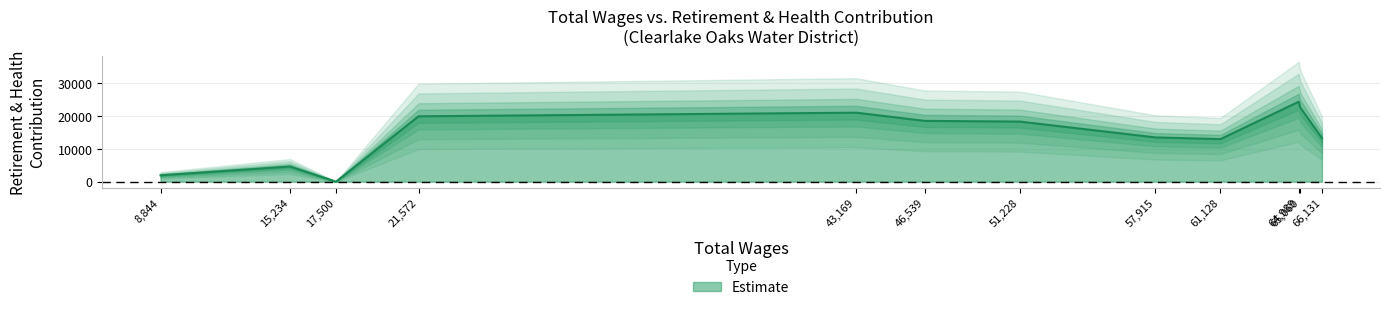

How many values are above zero?

11